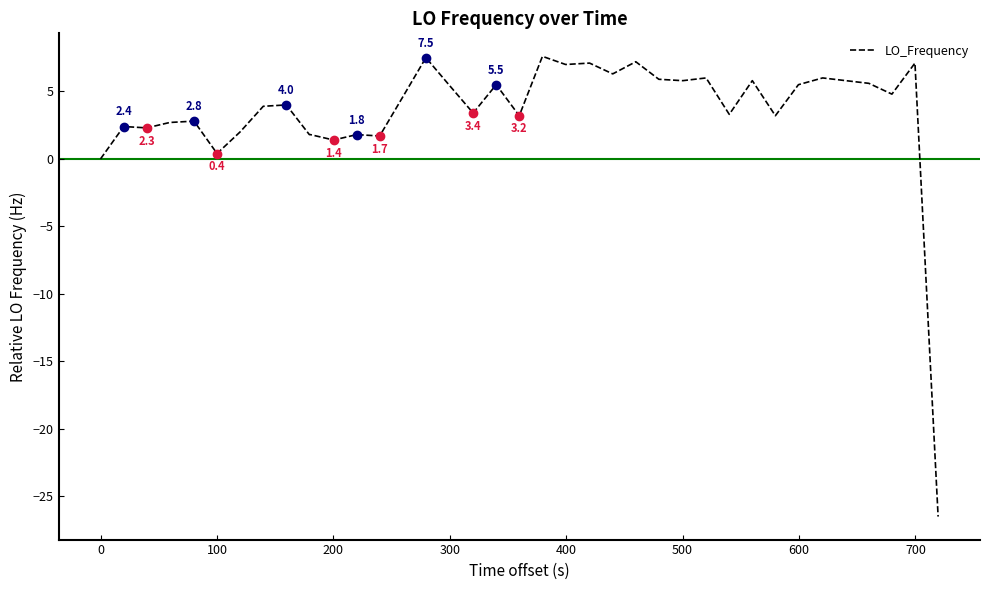

What is the smallest value displayed?

-26.5